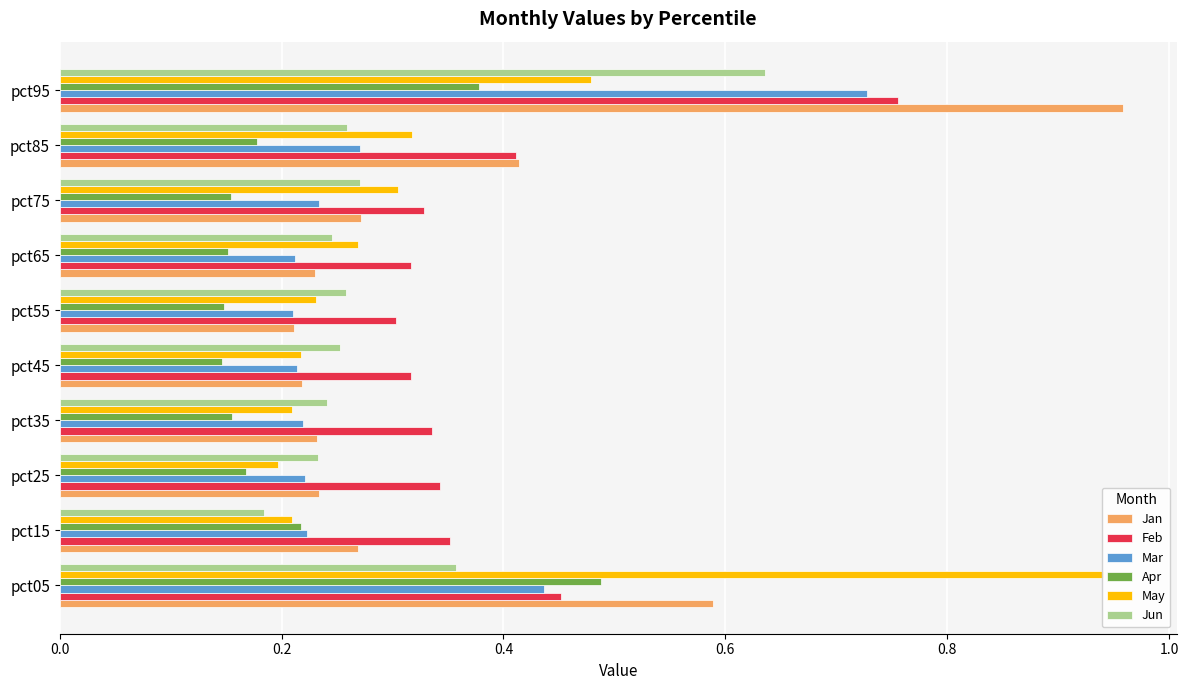

Is it true that Apr equals 0.2 at pct15?

True